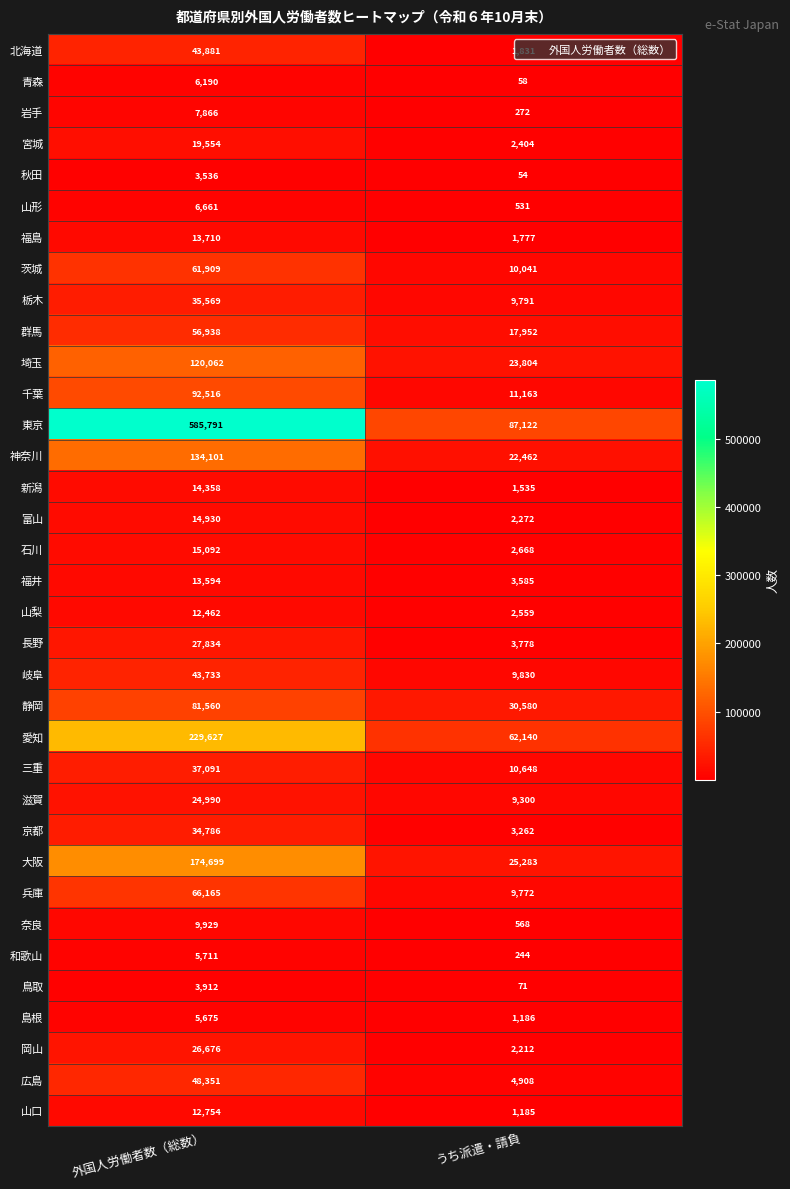

Rank the categories by 宮城 value from lowest to highest.

うち派遣・請負, 外国人労働者数（総数）